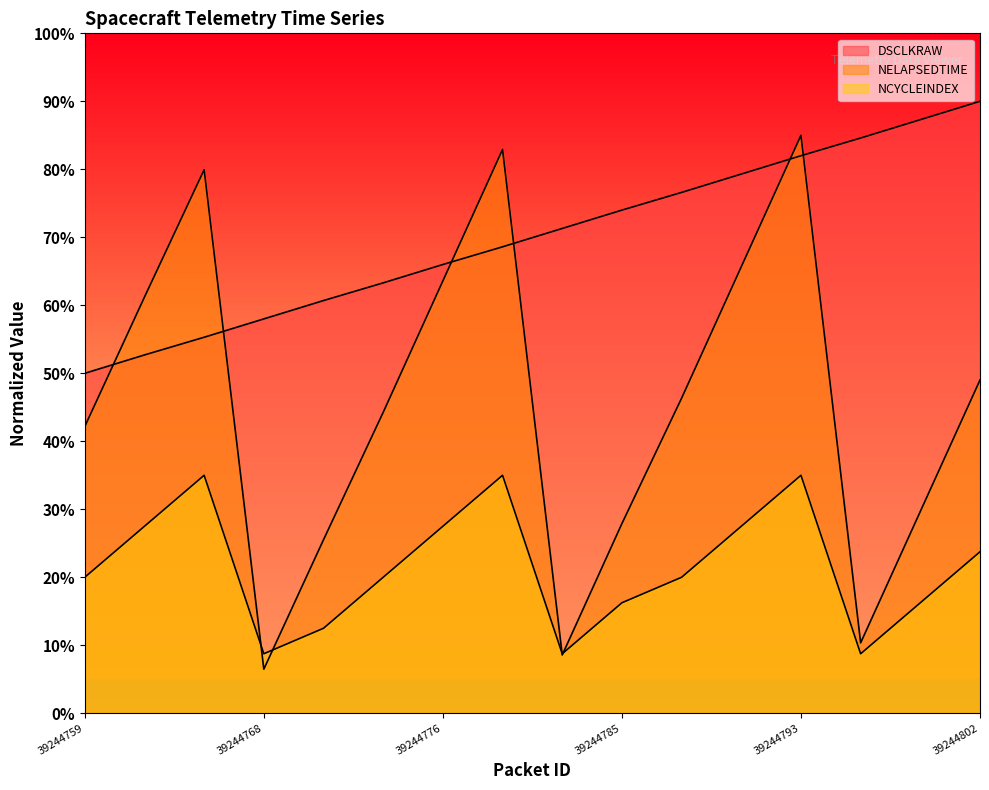

Reading left to right, transcribe all the data shown in this chart.

DSCLKRAW: 39244759=50.0	39244762=52.7	39244765=55.3	39244768=58.0	39244771=60.7	39244773=63.3	39244776=66.0	39244779=68.6	39244782=71.3	39244785=74.0	39244788=76.6	39244790=79.3	39244793=82.0	39244796=84.6	39244799=87.3	39244802=90.0
NELAPSEDTIME: 39244759=42.2	39244762=61.2	39244765=79.9	39244768=6.5	39244771=25.5	39244773=44.3	39244776=63.6	39244779=82.9	39244782=8.6	39244785=27.9	39244788=46.3	39244790=65.7	39244793=85.0	39244796=10.4	39244799=29.7	39244802=49.0
NCYCLEINDEX: 39244759=20.0	39244762=27.5	39244765=35.0	39244768=8.8	39244771=12.5	39244773=20.0	39244776=27.5	39244779=35.0	39244782=8.8	39244785=16.2	39244788=20.0	39244790=27.5	39244793=35.0	39244796=8.8	39244799=16.2	39244802=23.8